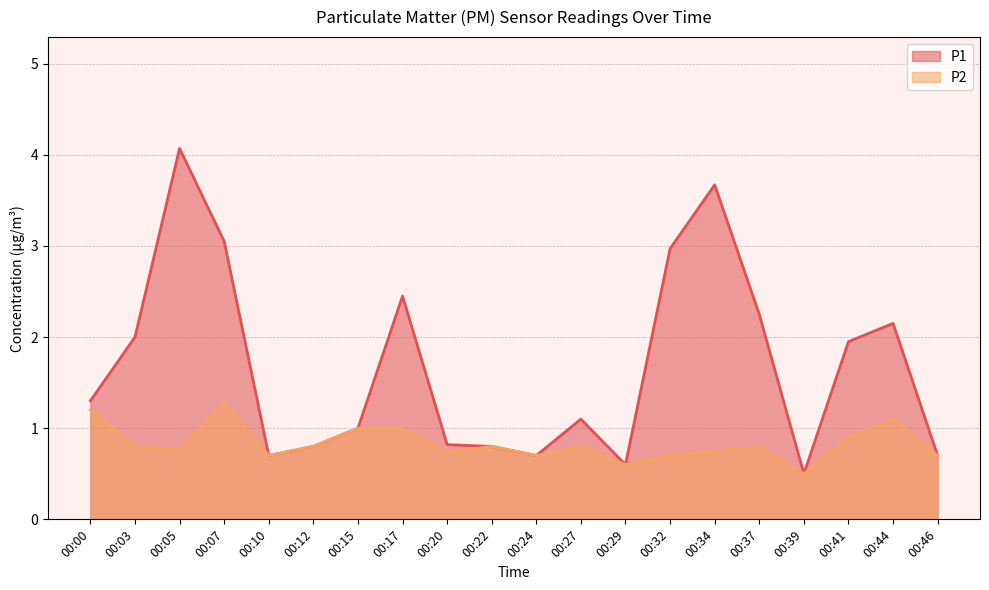

What is the value of the P2 point at the 13th from the left?

0.6